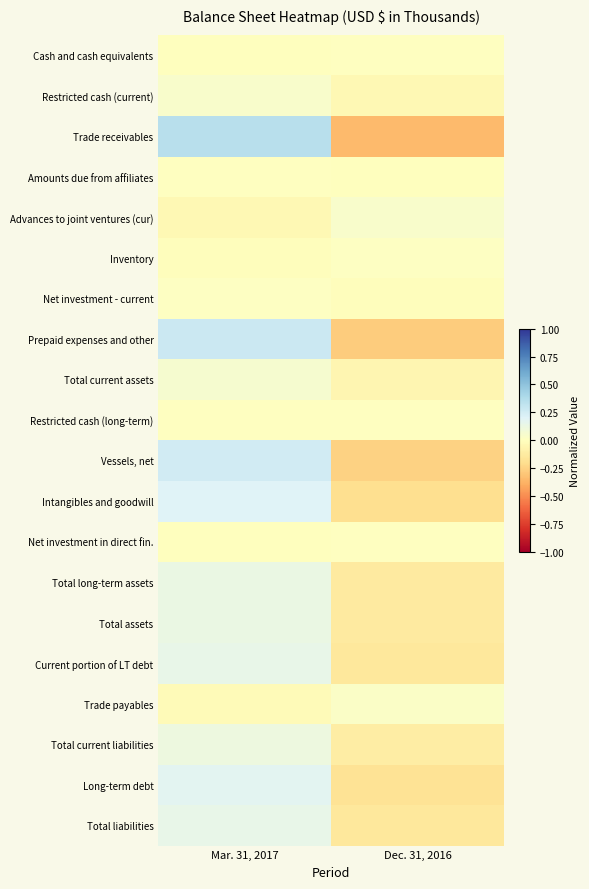

Which series has the largest range (max minus min)?

Trade receivables